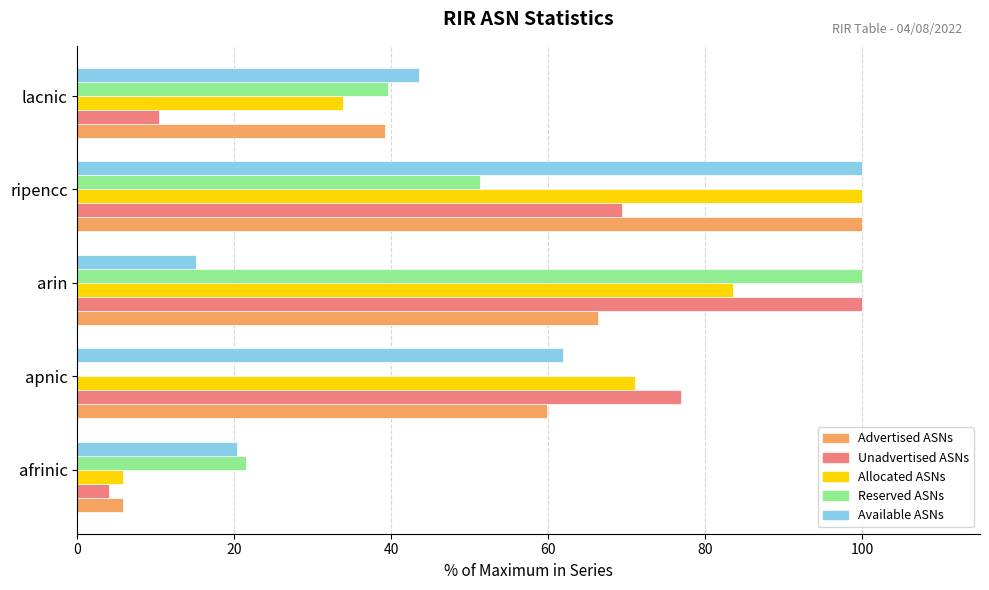

Is it true that Available ASNs equals 13.1 at apnic?

False